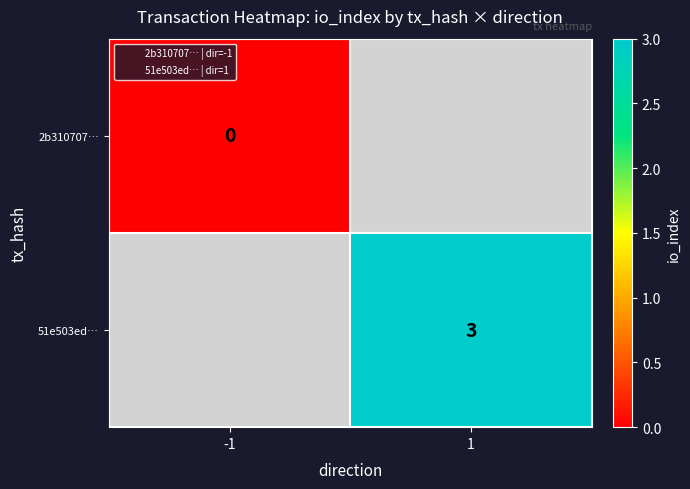

At which label is 2b310707… closest to 0?

-1